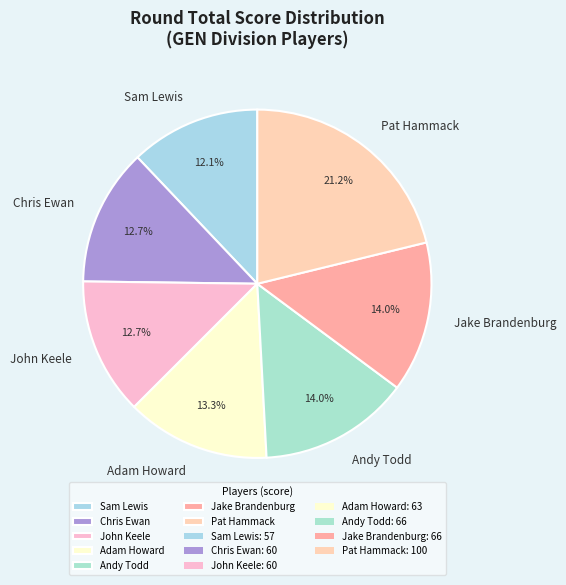

To the nearest percent, what percentage of the pie is Jake Brandenburg?

14%